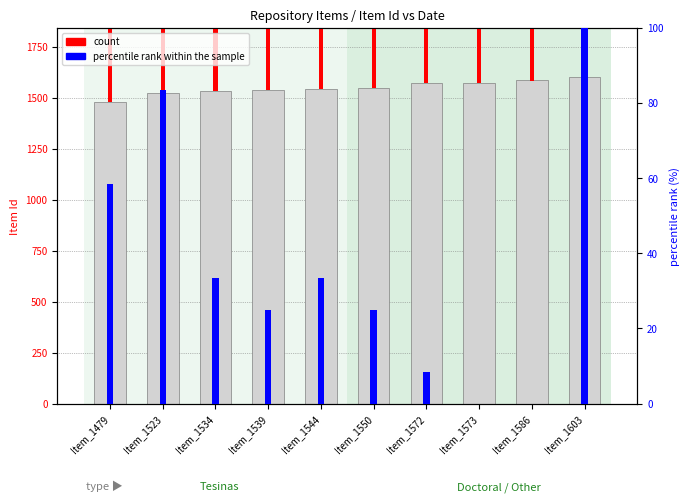

Reading right to left, list all the values displayed in this chart.

Item Id: 1603.0	1586.0	1573.0	1572.0	1550.0	1544.0	1539.0	1534.0	1523.0	1479.0
count: 1009.0	1003.0	1003.0	1003.5	1004.5	1005.0	1004.5	1005.0	1008.0	1006.5
percentile rank within the sample: 100.0	0.0	0.0	8.3	25.0	33.3	25.0	33.3	83.3	58.3